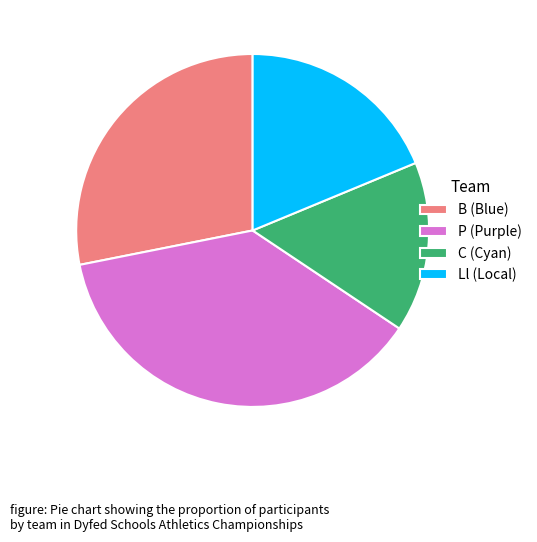

Does P (Purple) represent more than half of the total?

No